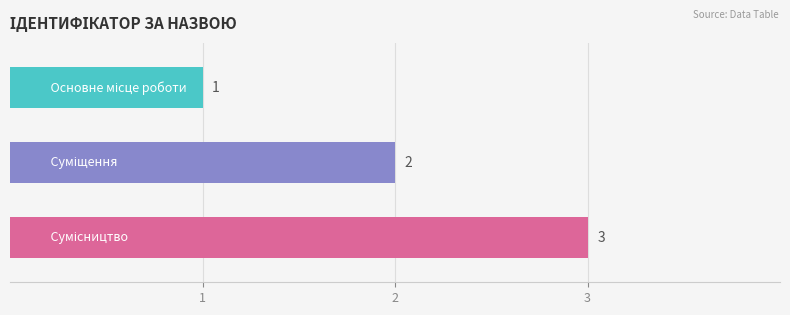

Count the values in the range 1 to 3.

3